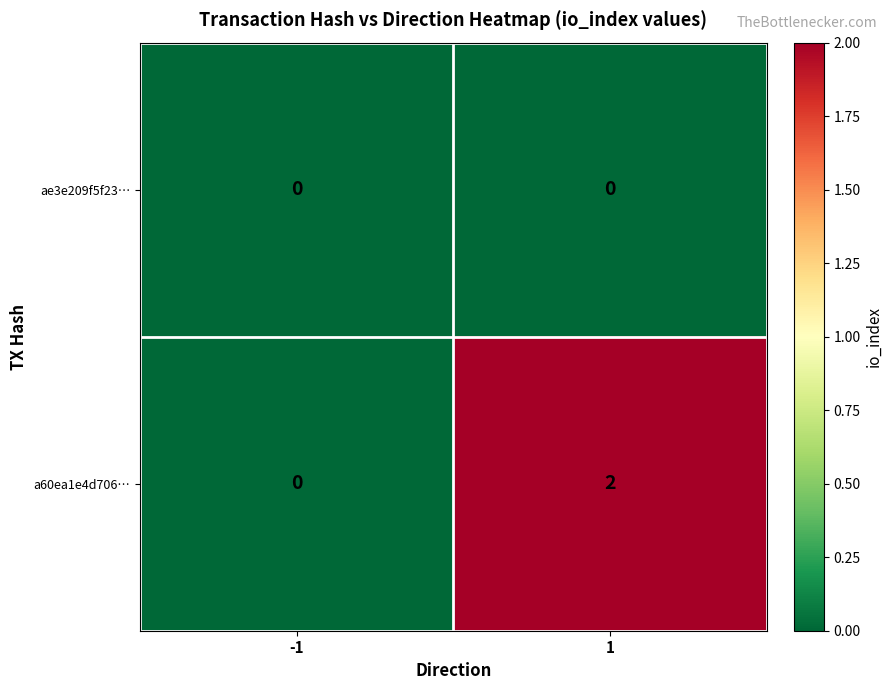

List the series in order of their overall mean, lowest first.

ae3e209f5f23…, a60ea1e4d706…